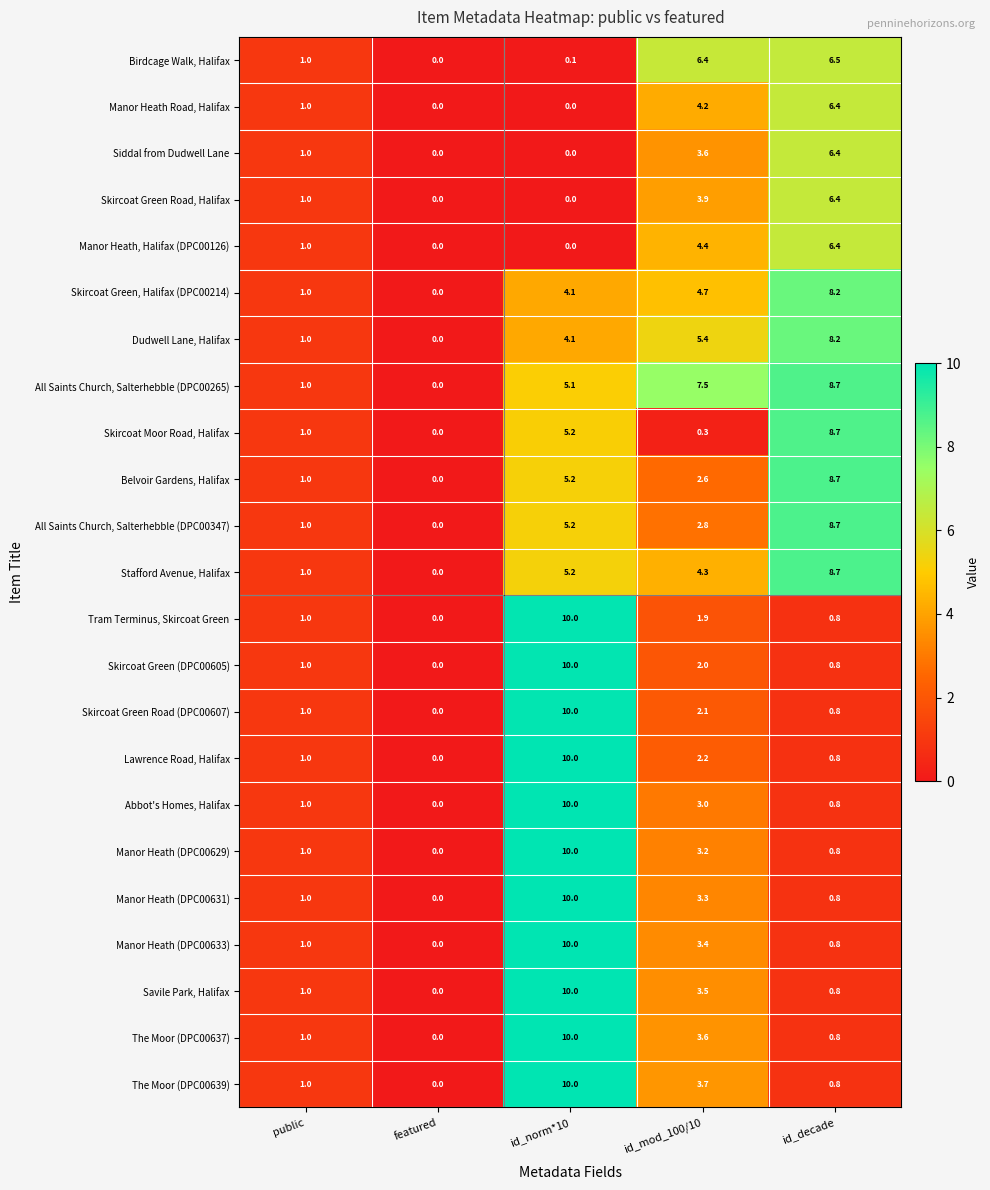

What is the difference between the All Saints Church, Salterhebble (DPC00347) values at id_norm*10 and id_decade?

3.5